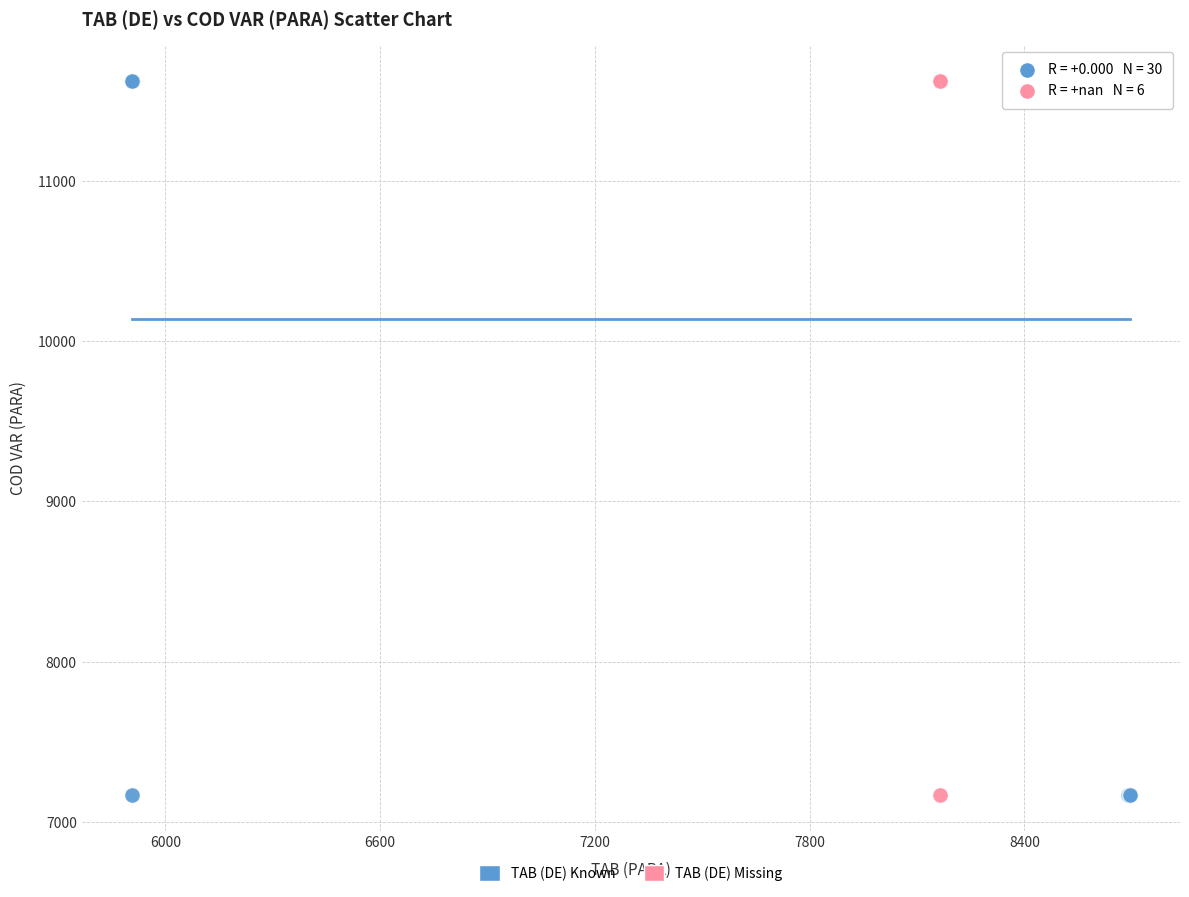

What are all the series names shown in the legend?

TAB (DE) Known, TAB (DE) Missing